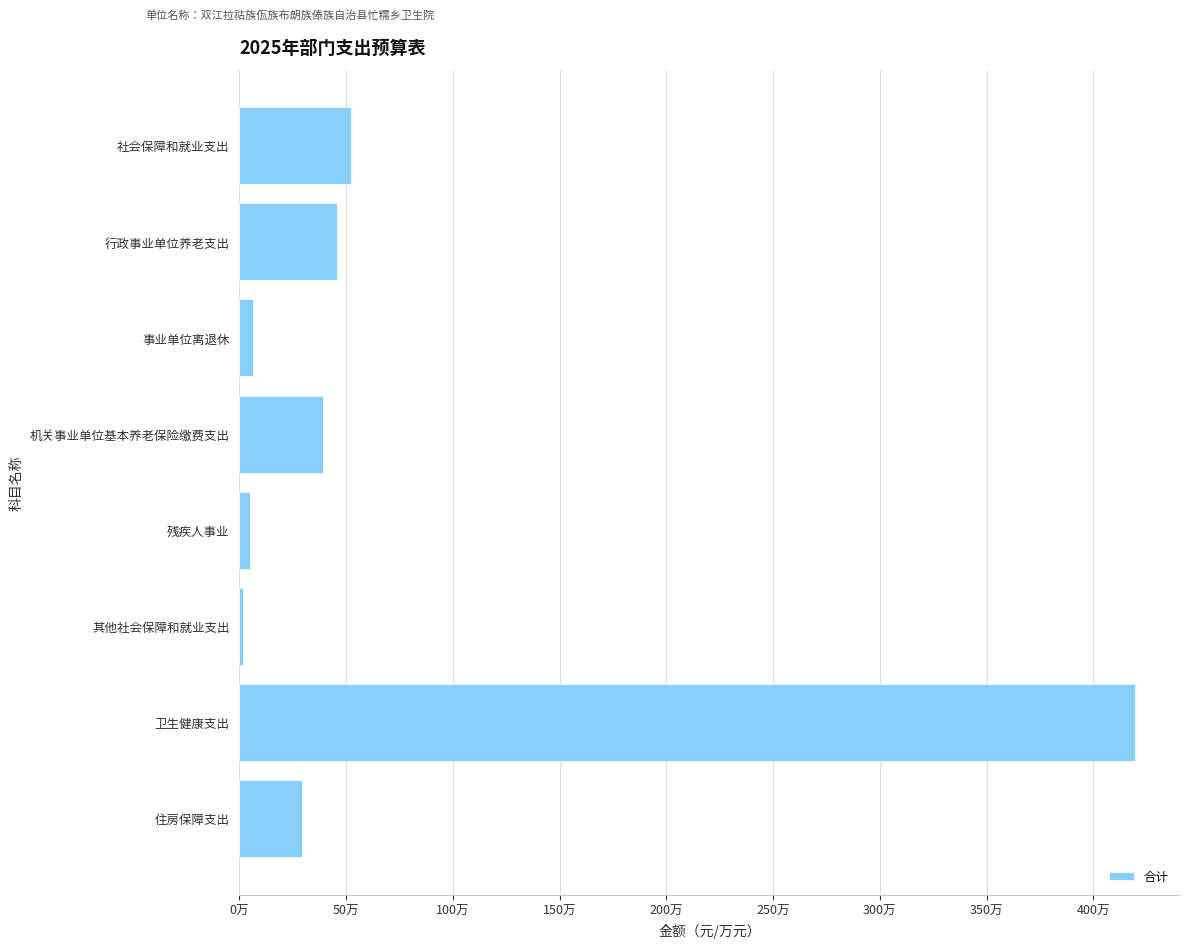

Where is the data nearest to the value 2106637?

社会保障和就业支出